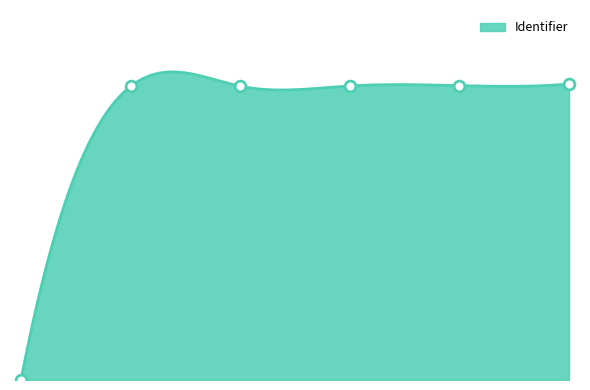

What is the change in value from Netwerken en sociale kaart to Sociale kaart?

+20184